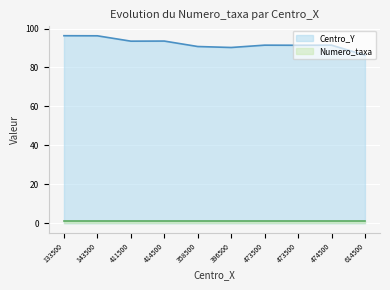

Rank the categories by value from lowest to highest.

614500, 396500, 358500, 473500, 473500, 474500, 411500, 414500, 143500, 133500